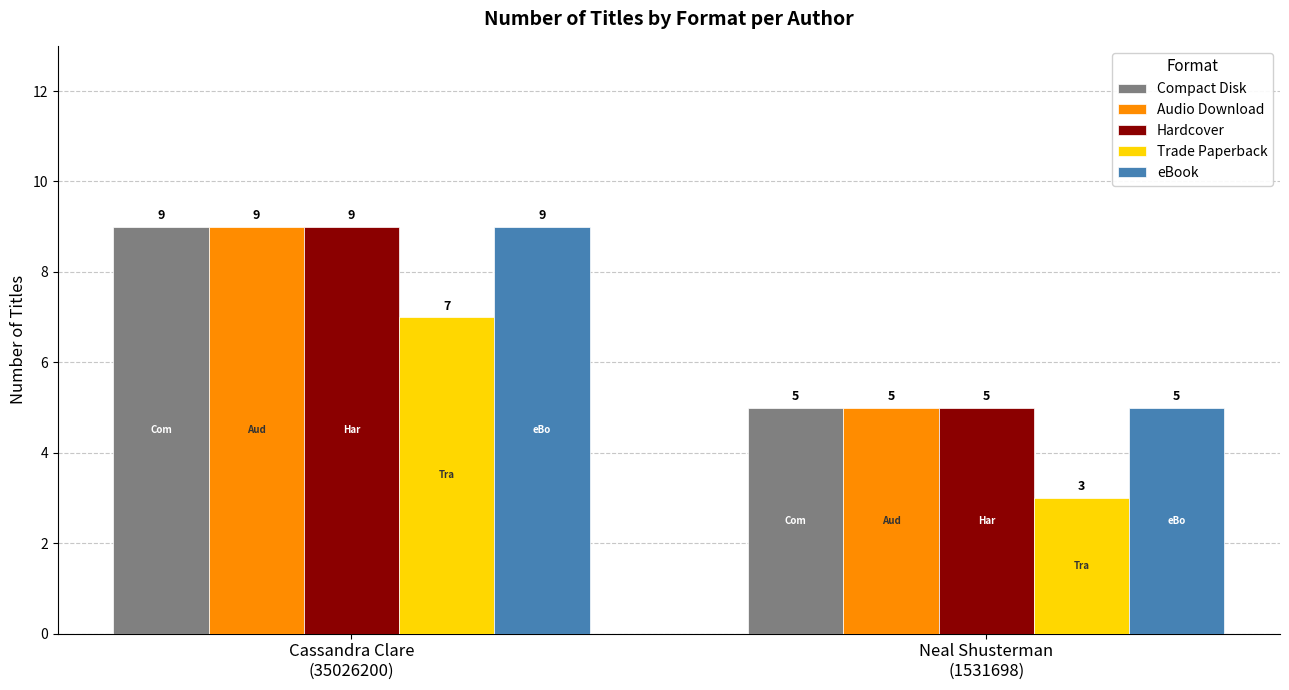

What position from the right is Cassandra Clare
(35026200)?

2